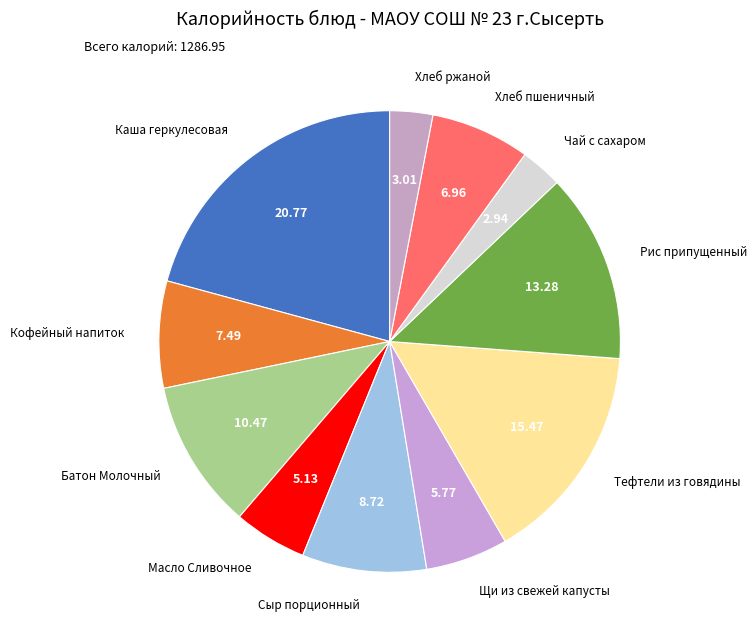

Combined, do Щи из свежей капусты and Хлеб ржаной account for over 50%?

No